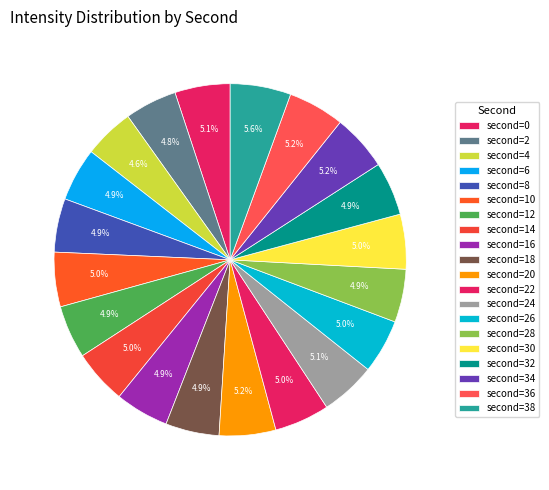

How many segments does this pie chart have?

20